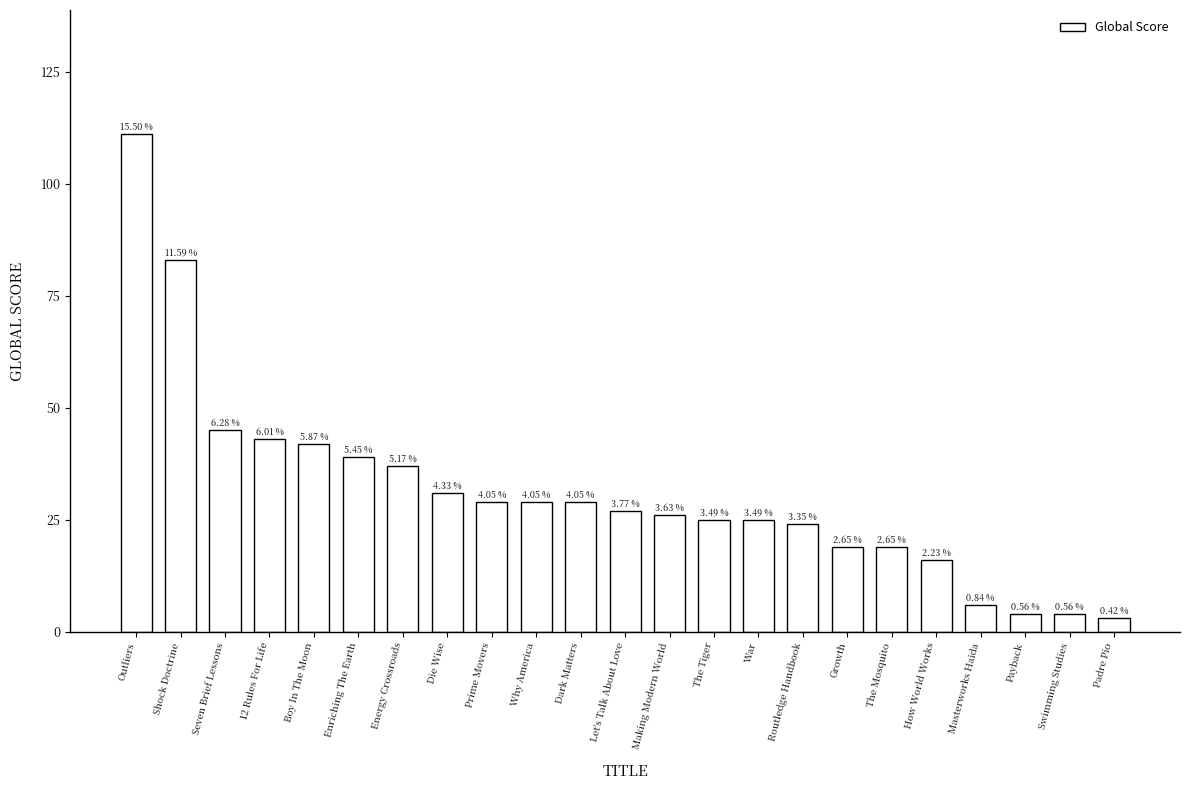

List the labels in order of value, smallest first.

Padre Pio, Payback, Swimming Studies, Masterworks Haida, How World Works, Growth, The Mosquito, Routledge Handbook, The Tiger, War, Making Modern World, Let's Talk About Love, Prime Movers, Why America, Dark Matters, Die Wise, Energy Crossroads, Enriching The Earth, Boy In The Moon, 12 Rules For Life, Seven Brief Lessons, Shock Doctrine, Outliers